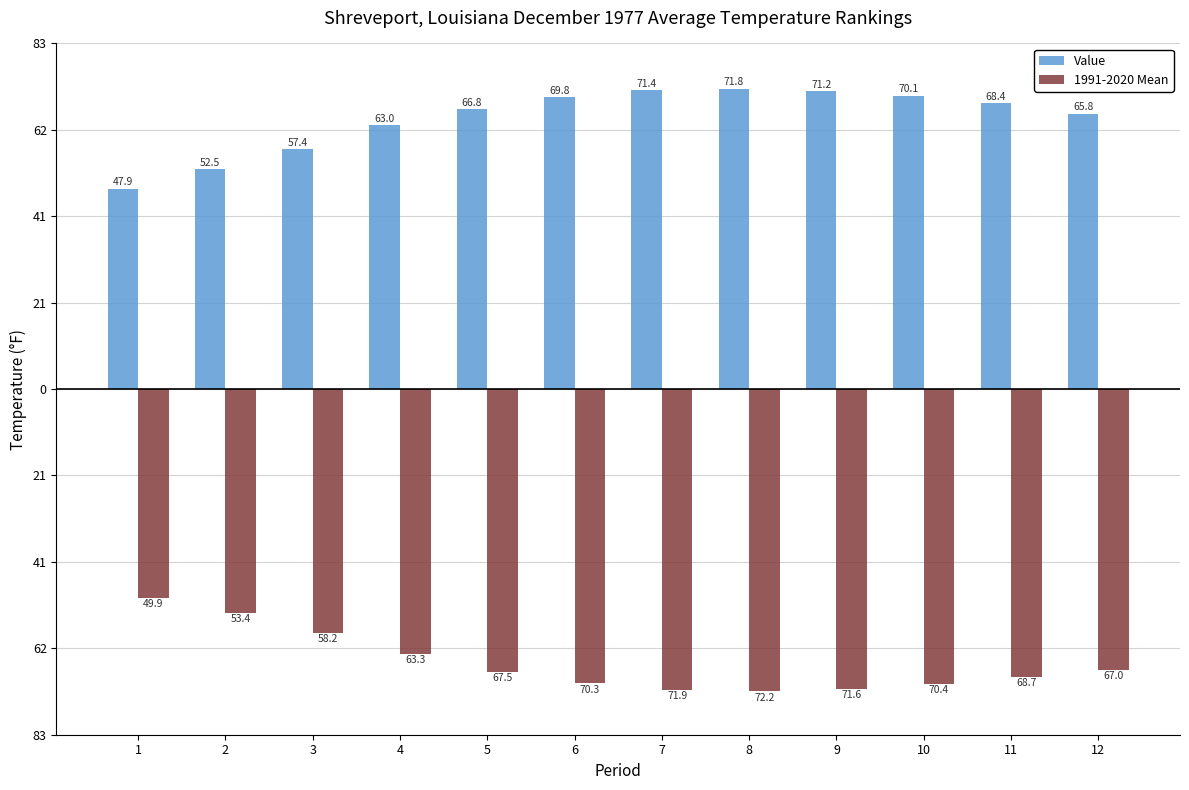

Is the value of Value at 6 greater than the value of 1991-2020 Mean at 7?

Yes